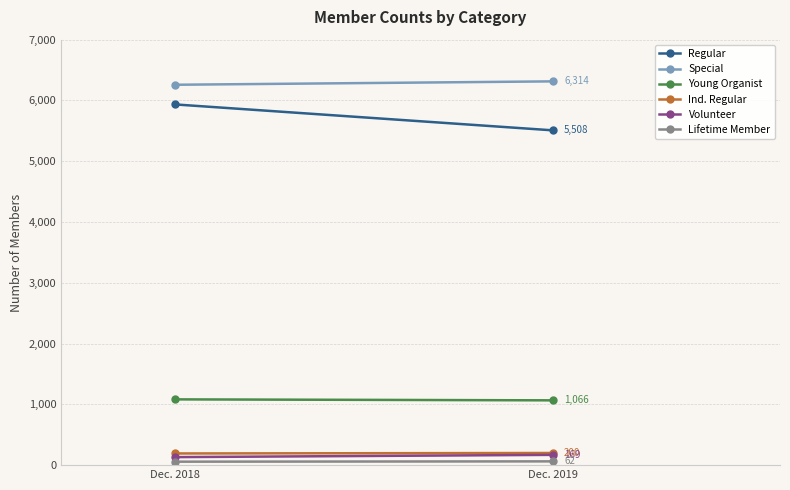

The Special series shows 6258 at Dec. 2018. True or false?

True